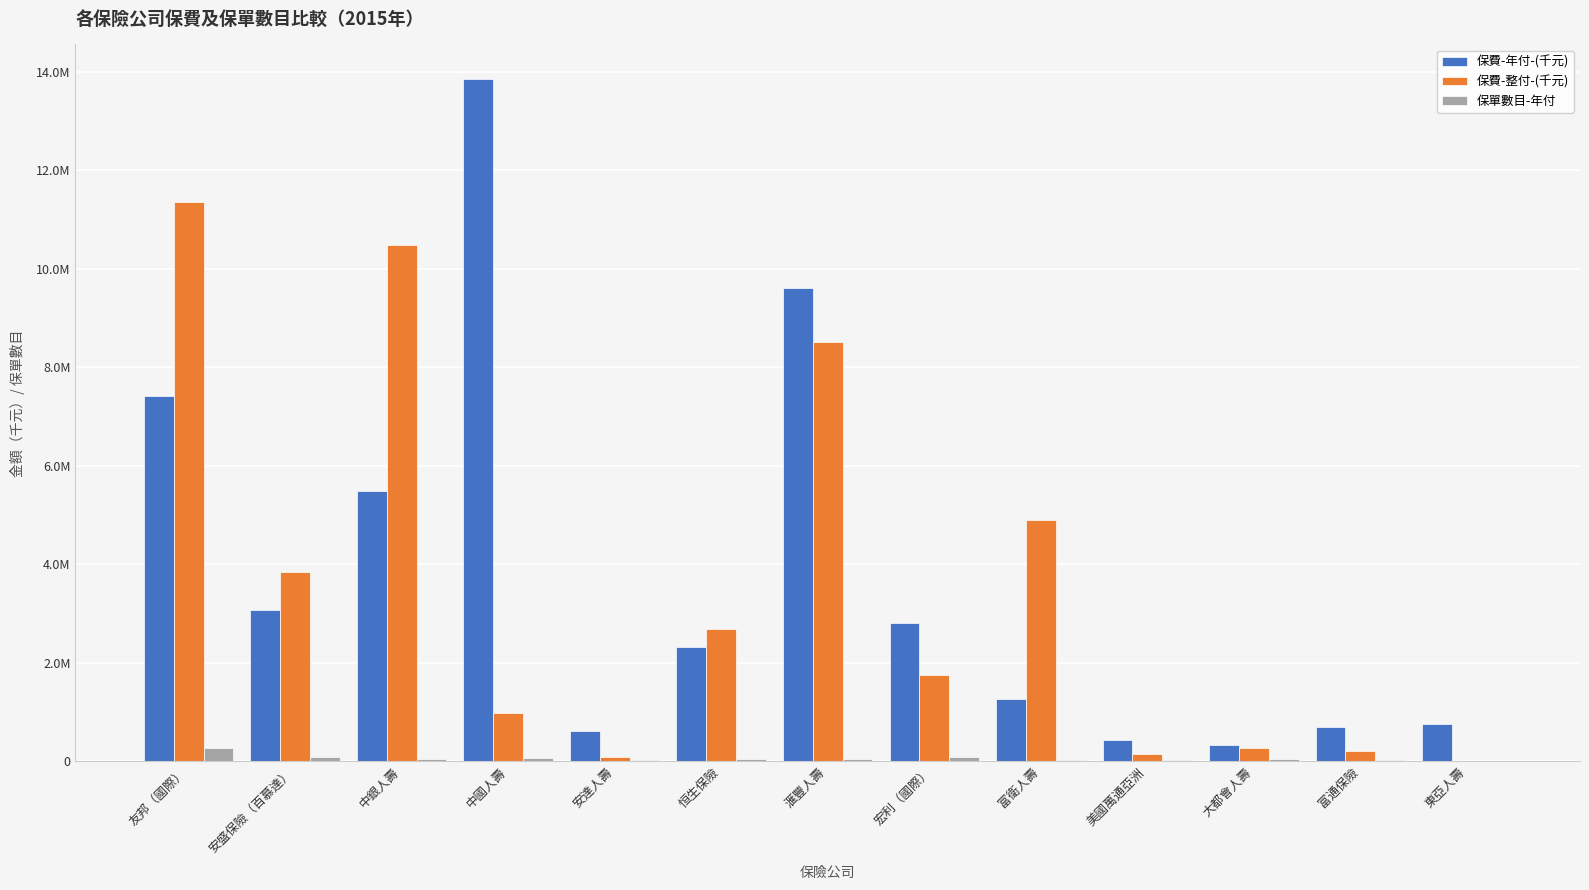

At which label does 保單數目-年付 reach its minimum?

東亞人壽